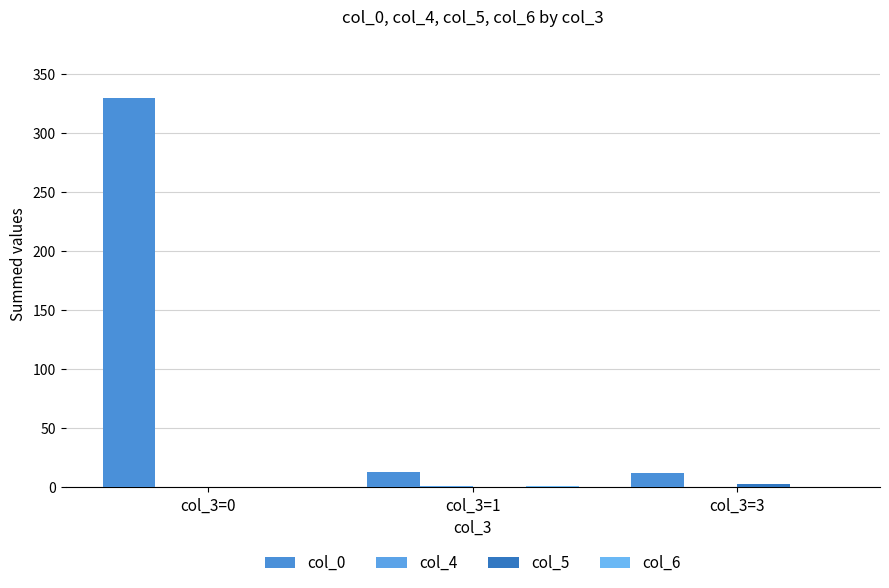

What is the difference between the highest and lowest values at col_3=0?

330